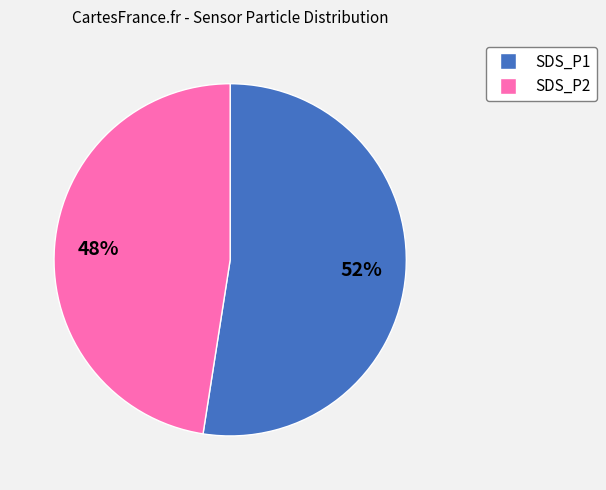

To the nearest percent, what percentage of the pie is SDS_P2?

48%